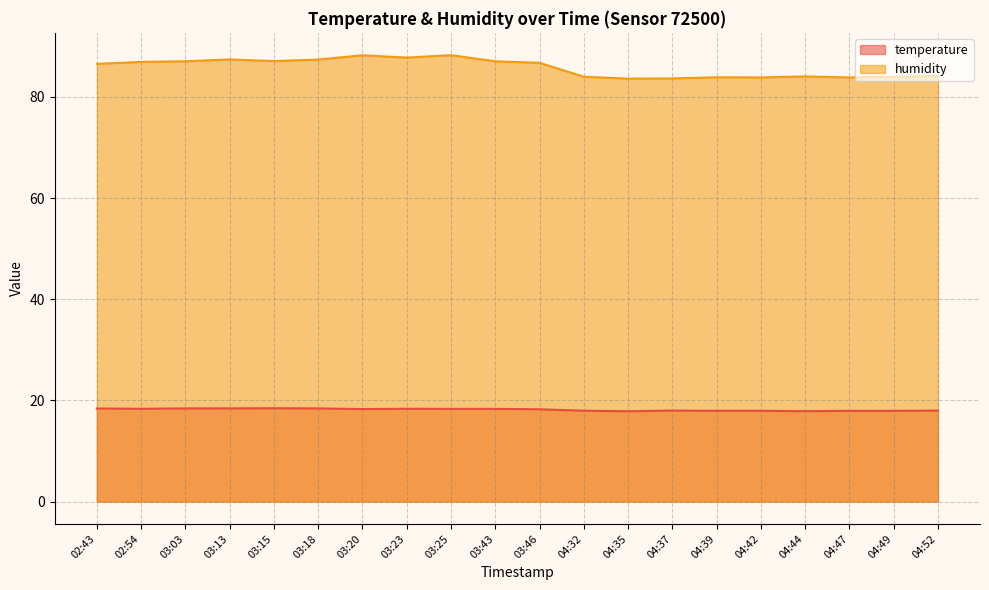

What is the spread (max minus min) of values at 03:23?

69.4